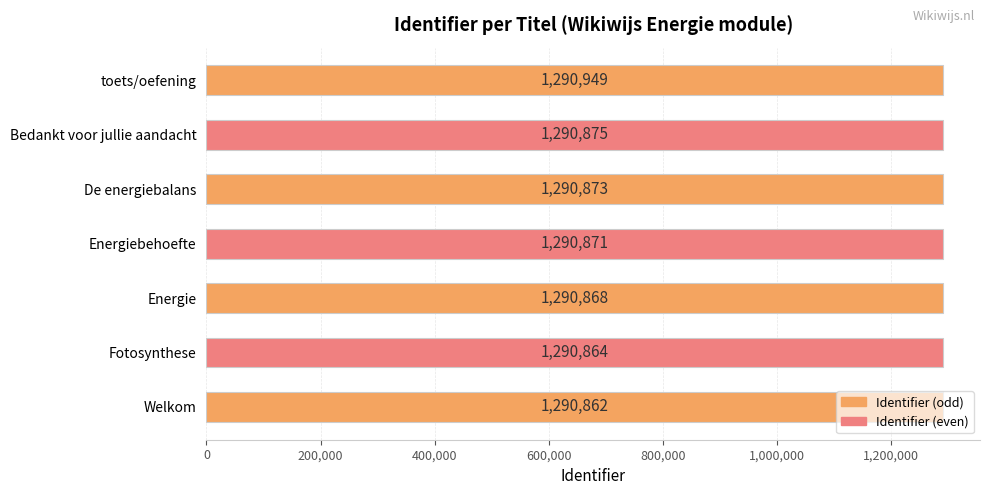

The value at Bedankt voor jullie aandacht is 1290875. True or false?

True